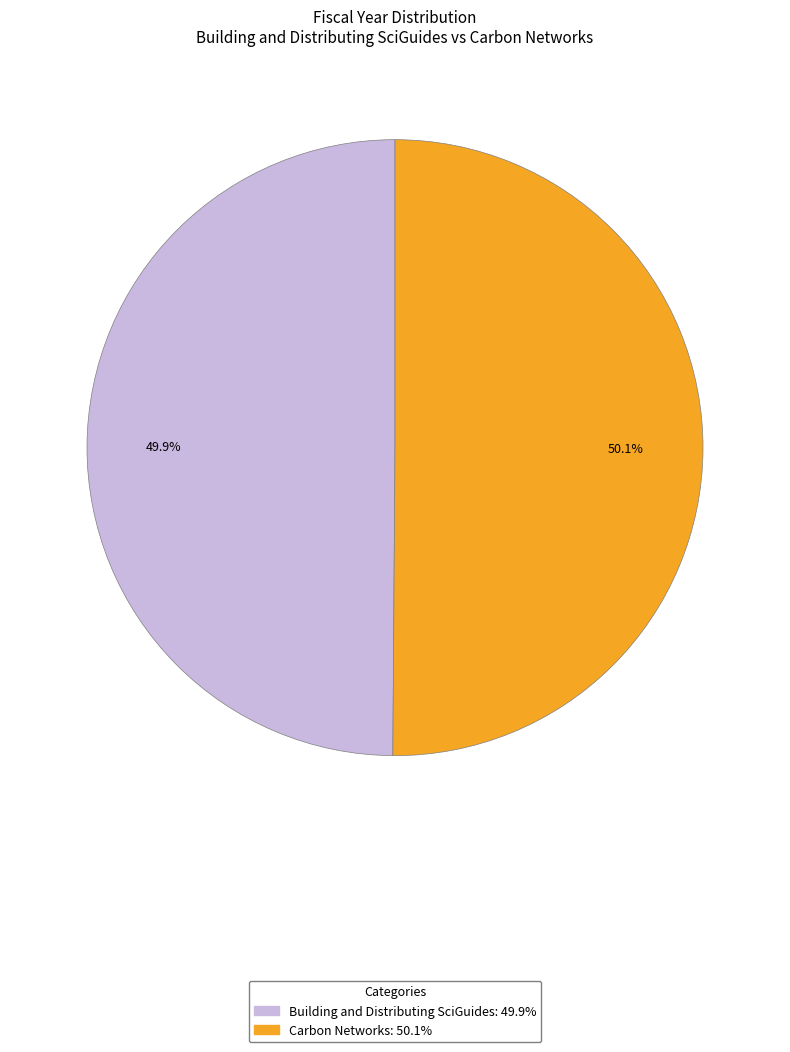

Is there a majority slice in this chart?

Yes